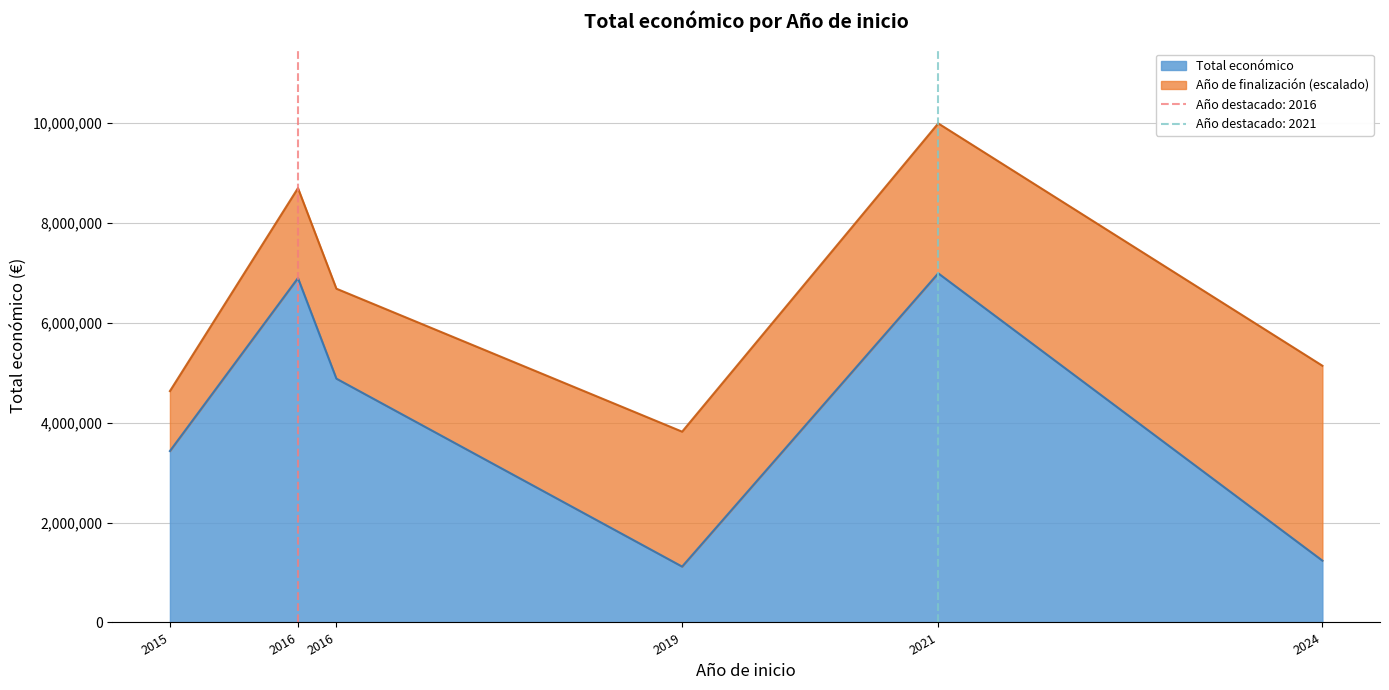

Which category has the highest value across all series?

2021